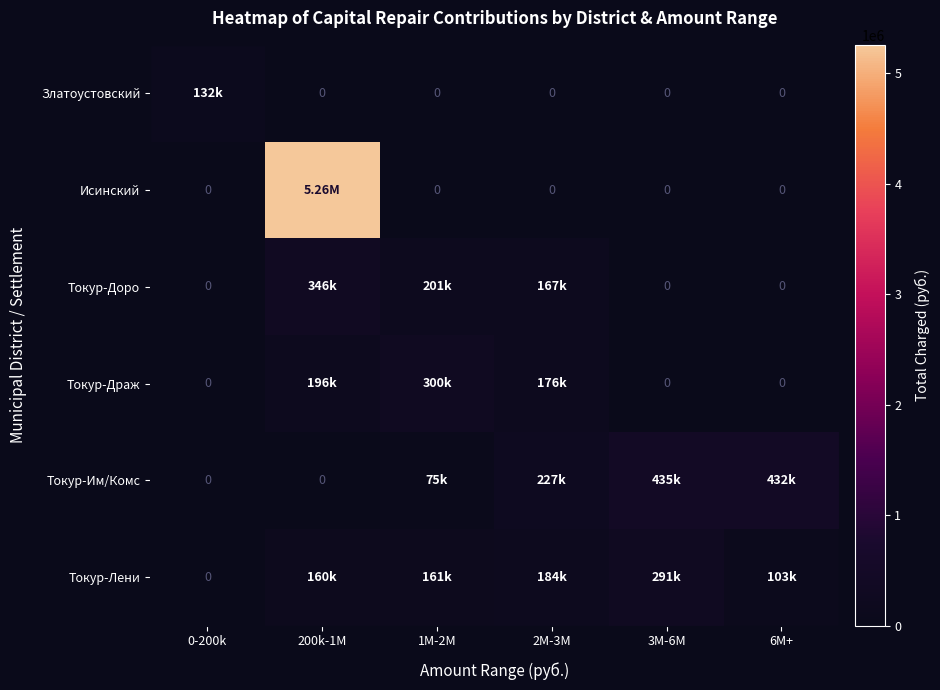

How many positive values does the Токур-Драж series have?

3